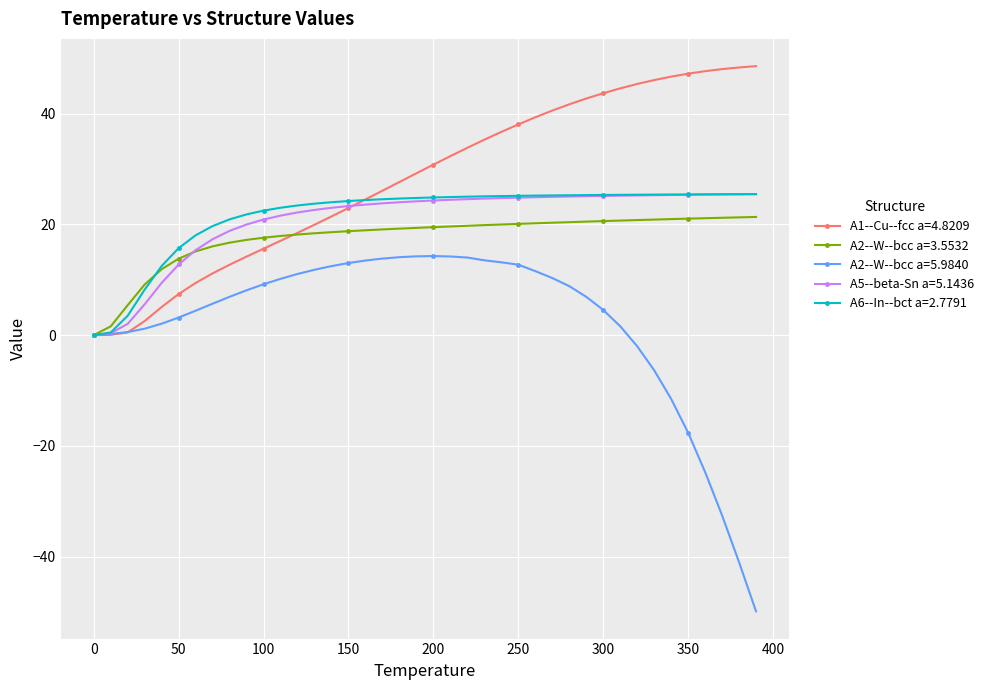

Which series has the largest range (max minus min)?

A2--W--bcc a=5.9840